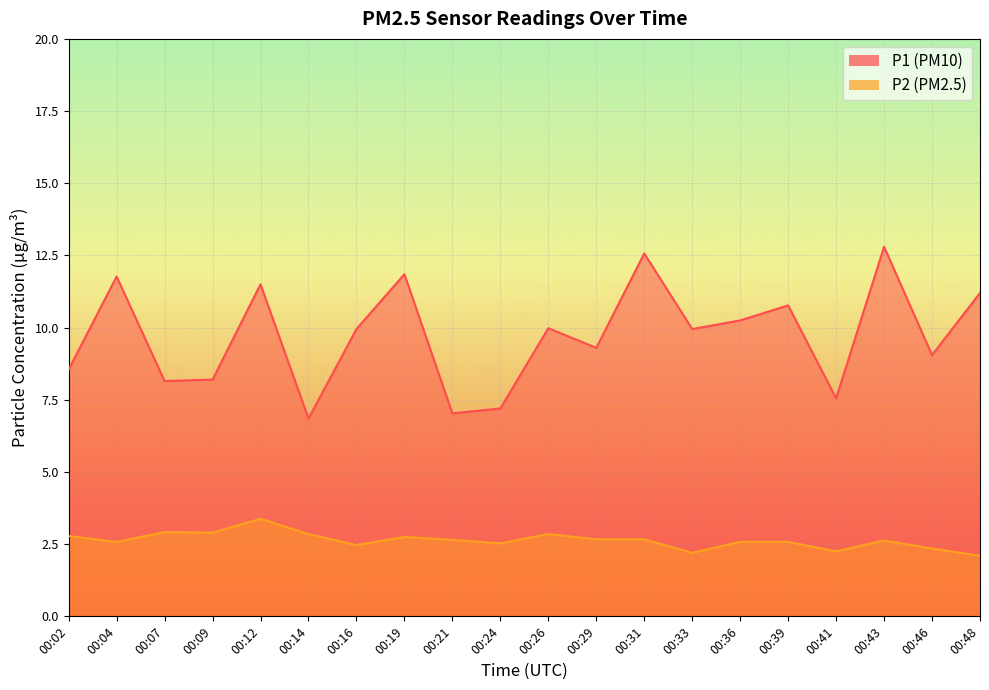

How many interior local valleys does the P1 series have?

7